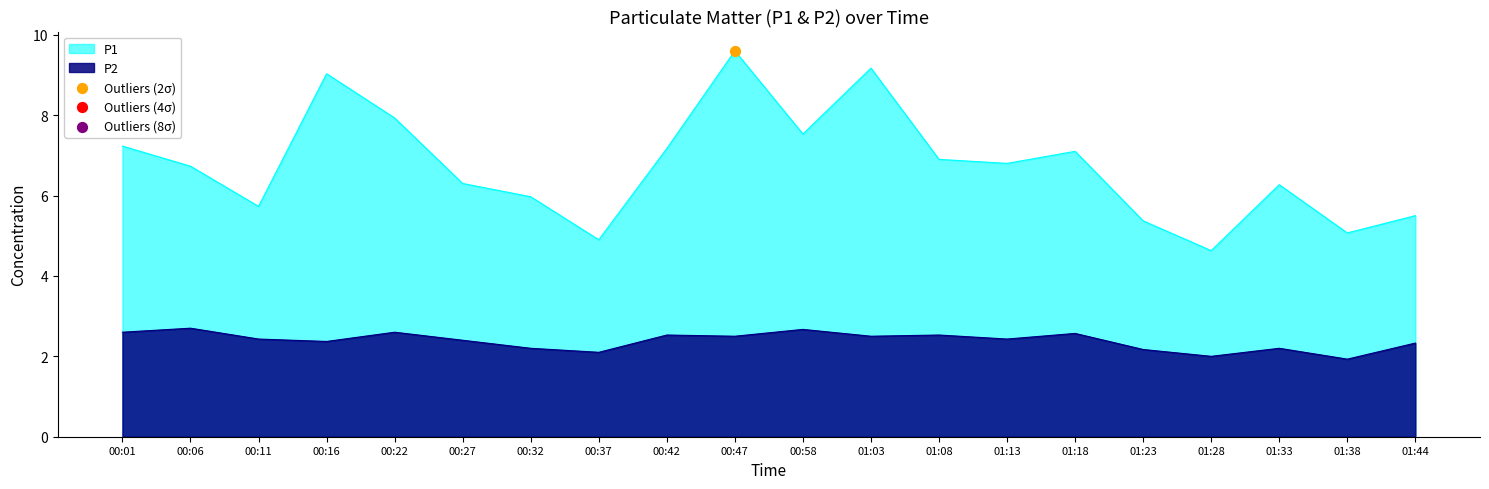

Which series contains the lowest Y value?

P2